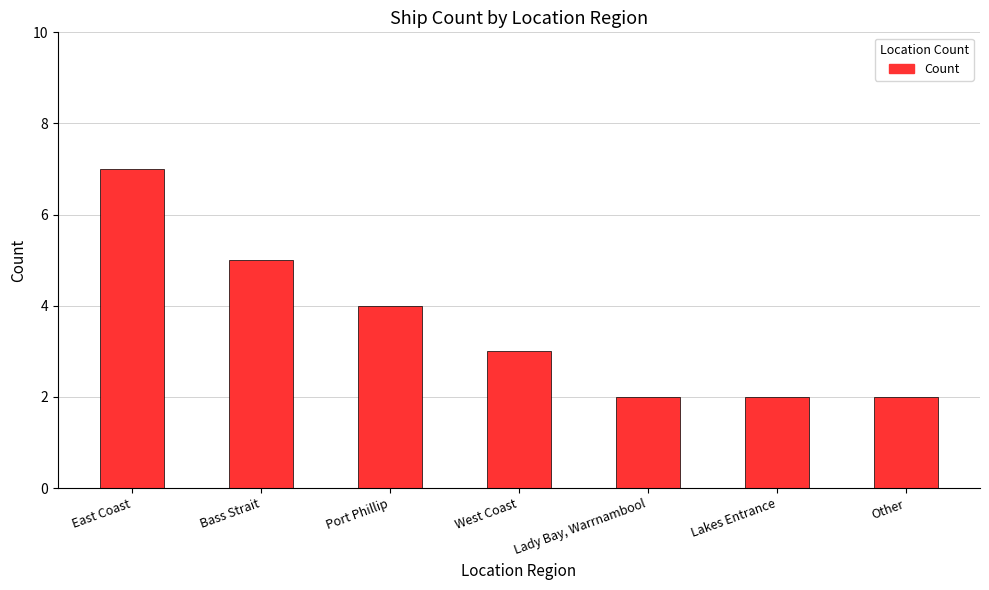

How many bars are there in total?

7